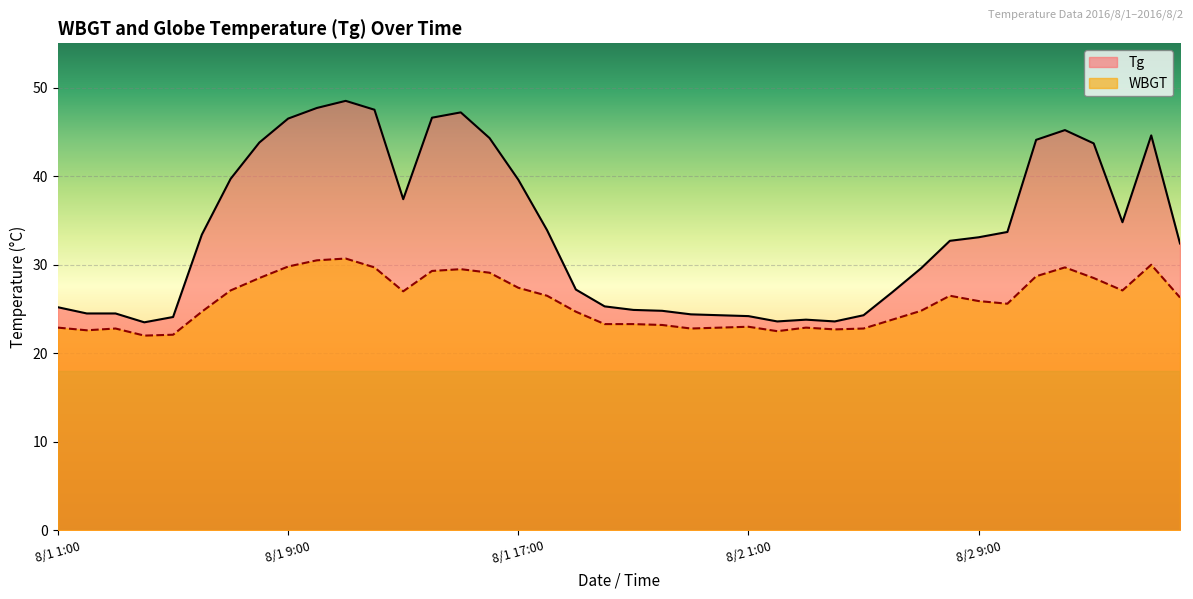

At which category is the sum across all series the highest?

8/1 11:00